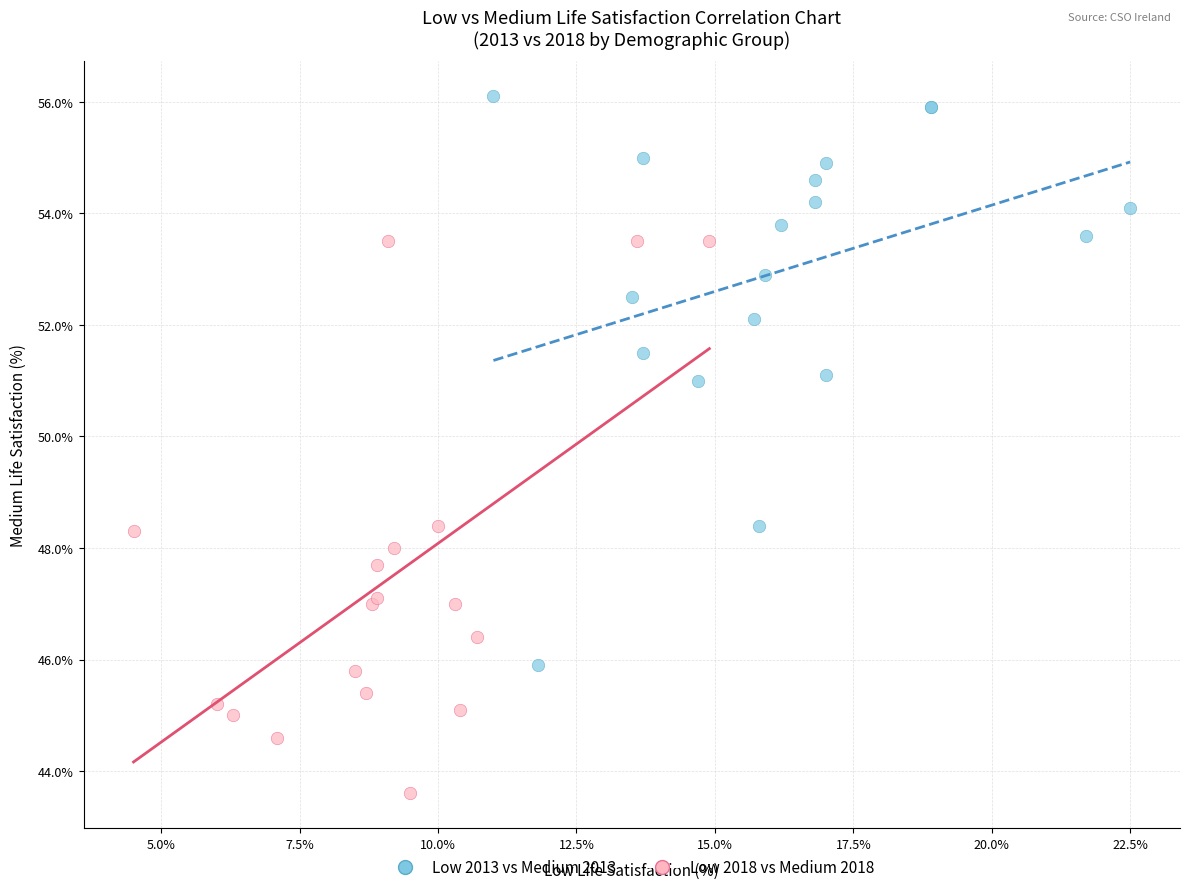

Which series has the widest spread of Y values?

Low 2013 vs Medium 2013